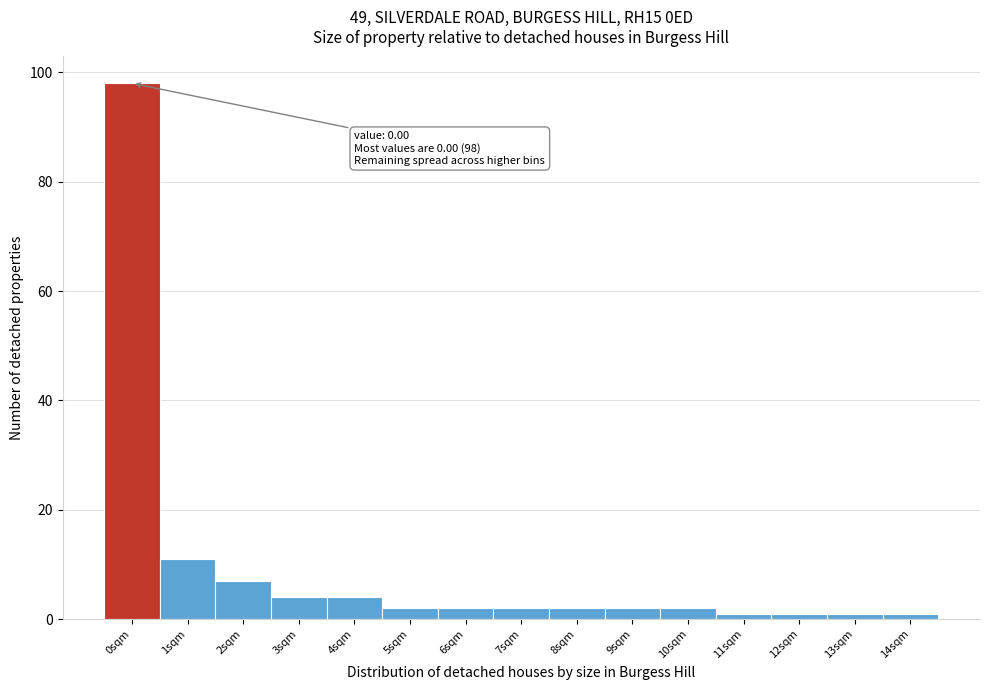

Reading right to left, transcribe all the data shown in this chart.

1	1	1	1	2	2	2	2	2	2	4	4	7	11	98